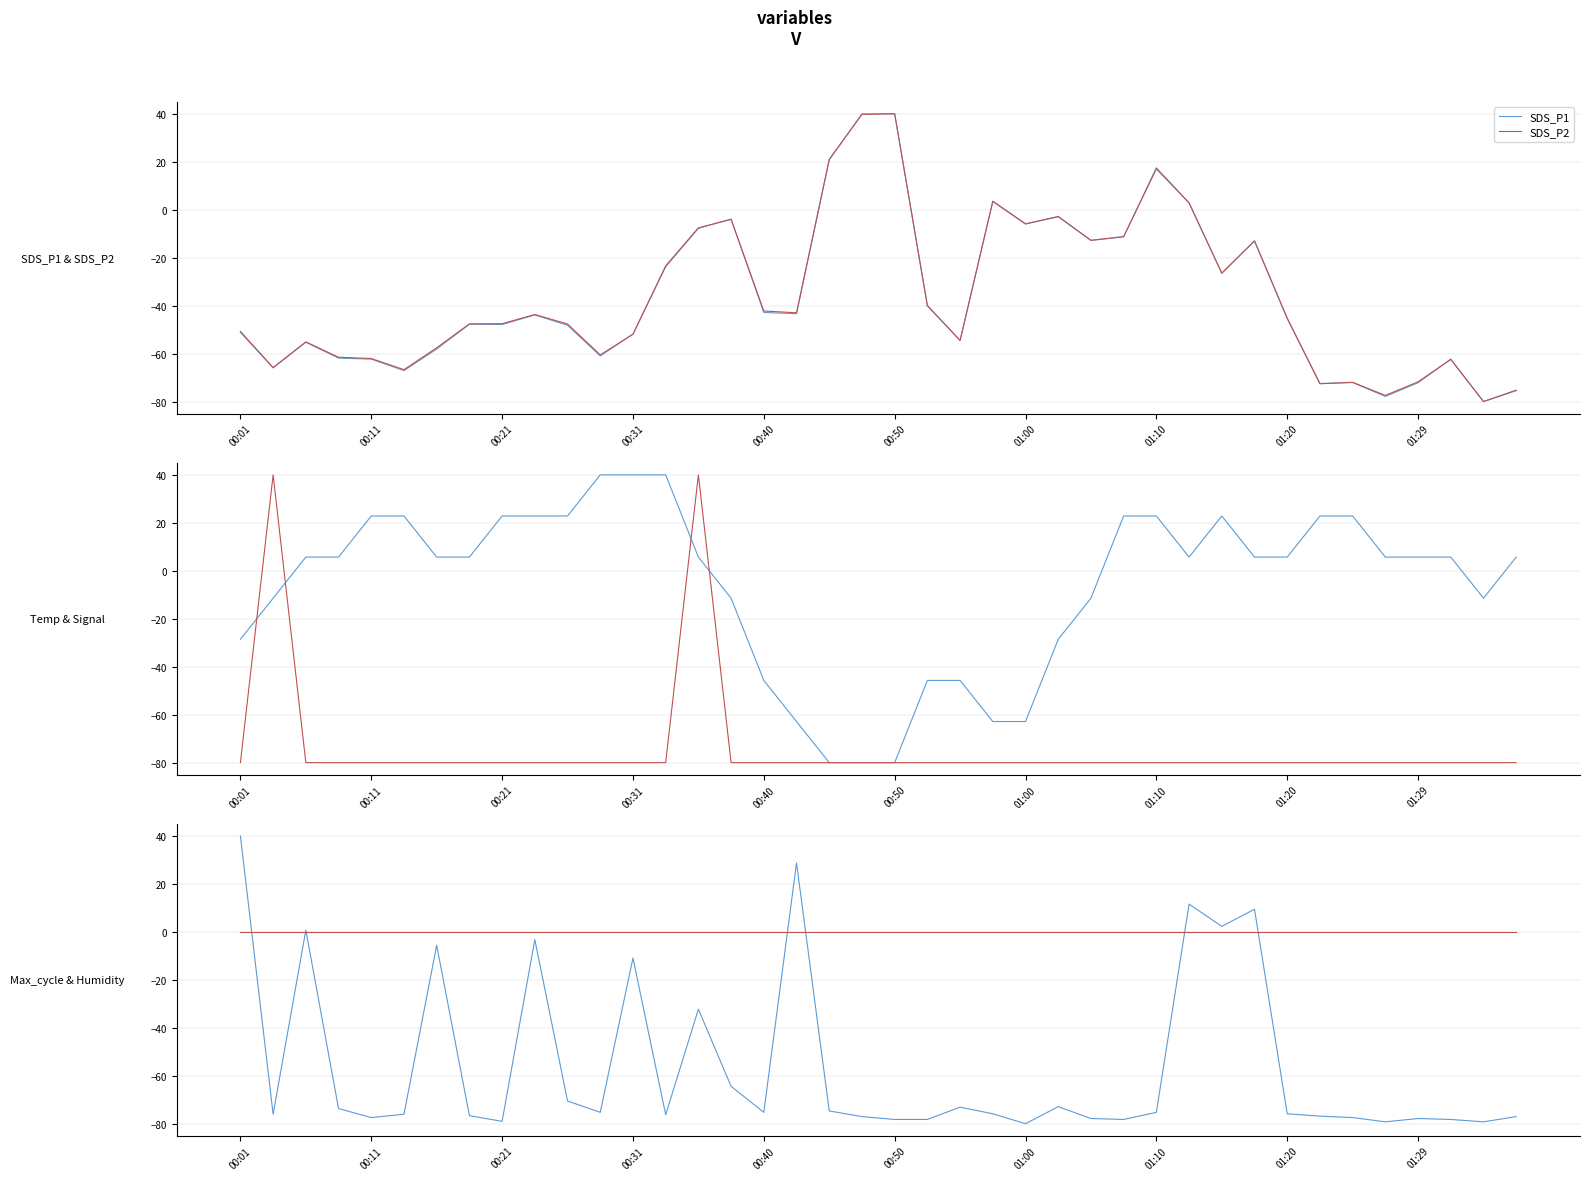

True or false: Max_cycle and Temp cross at least once.

True